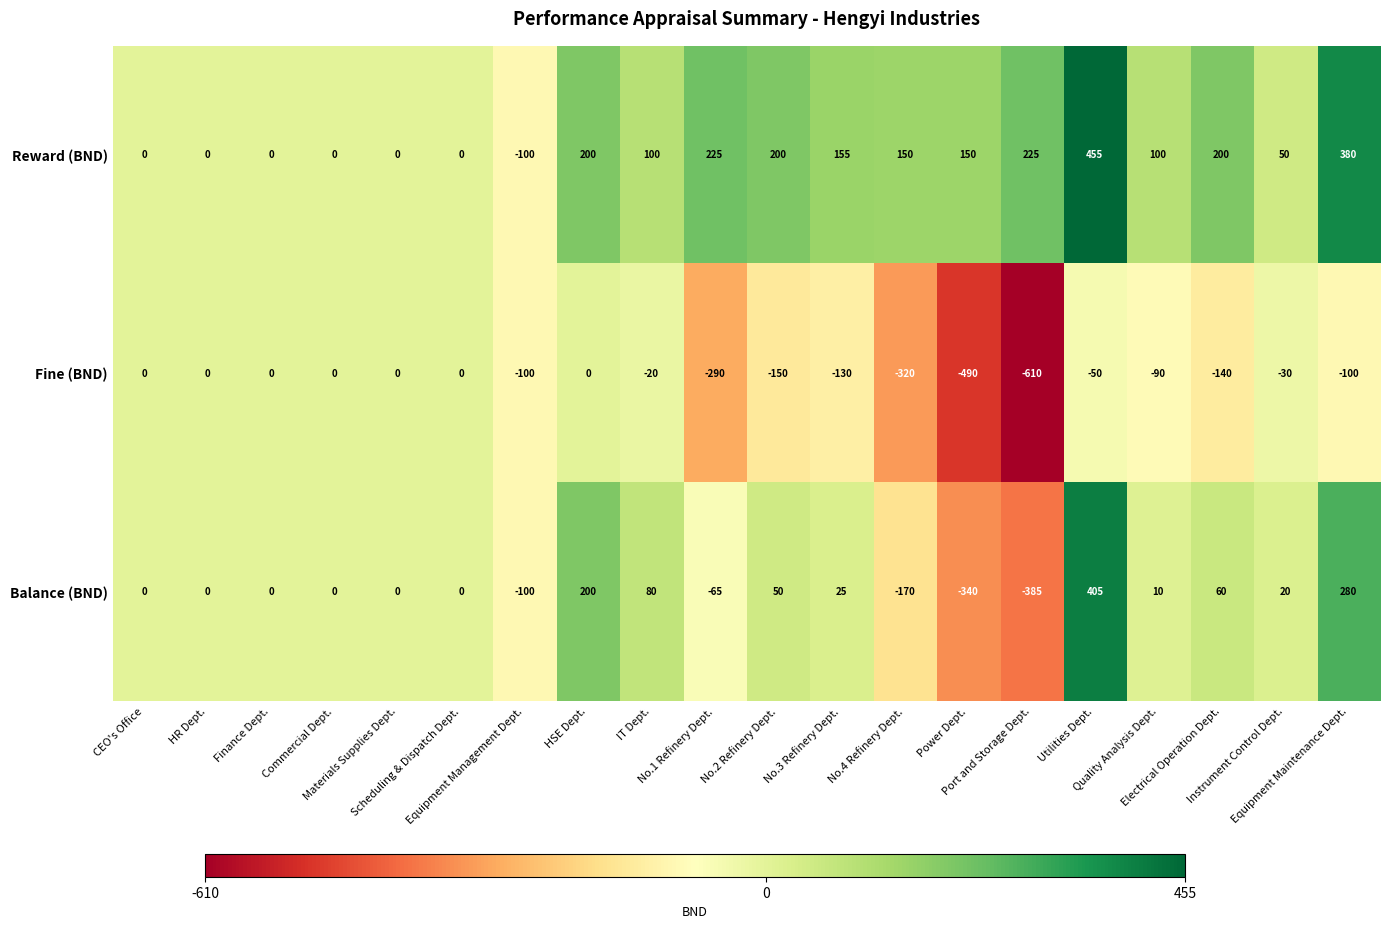

What is the average value of the Balance (BND) series?

4